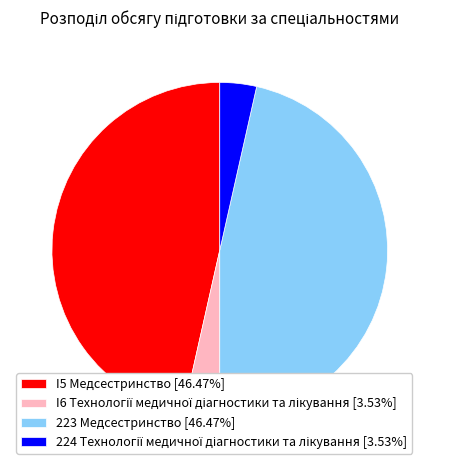

Is the sum of I5 Медсестринство [46.47%] and 223 Медсестринство [46.47%] greater than half?

Yes